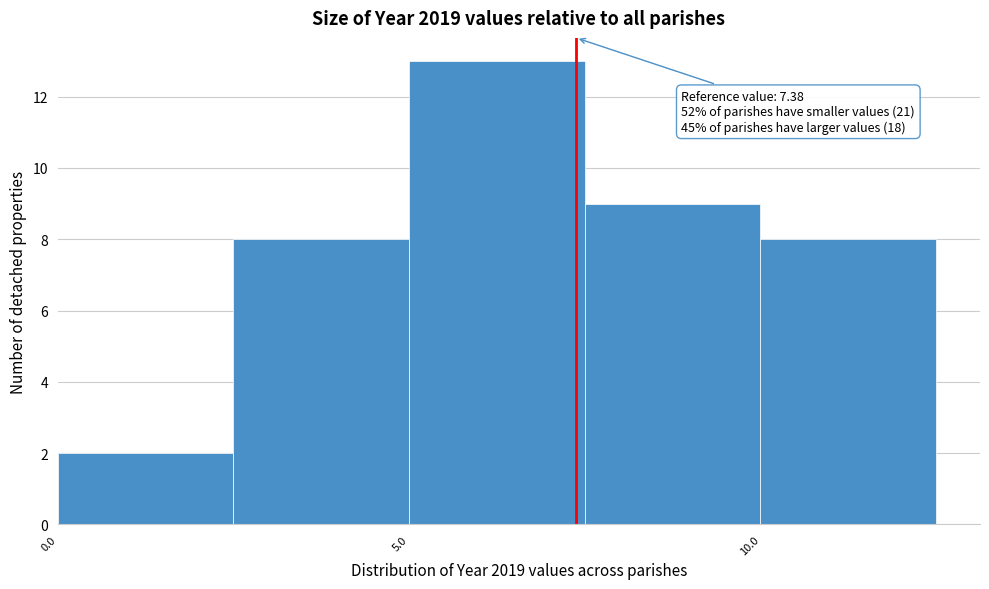

Over which range of the x-axis is the bar tallest?

5.0 to 7.5